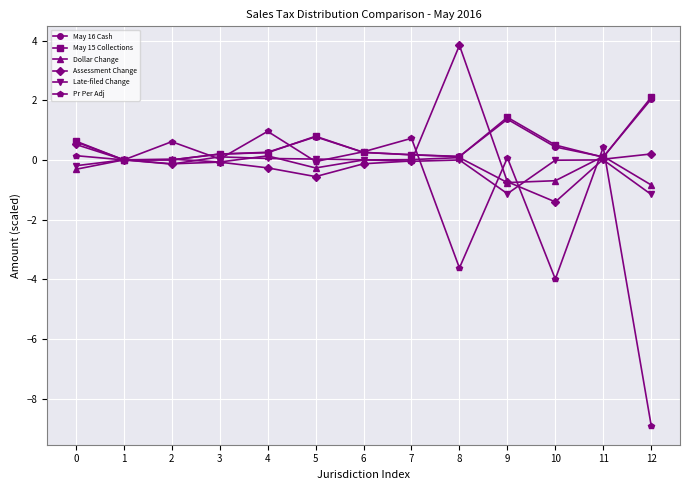

What is the minimum value shown in the chart?

-8.9